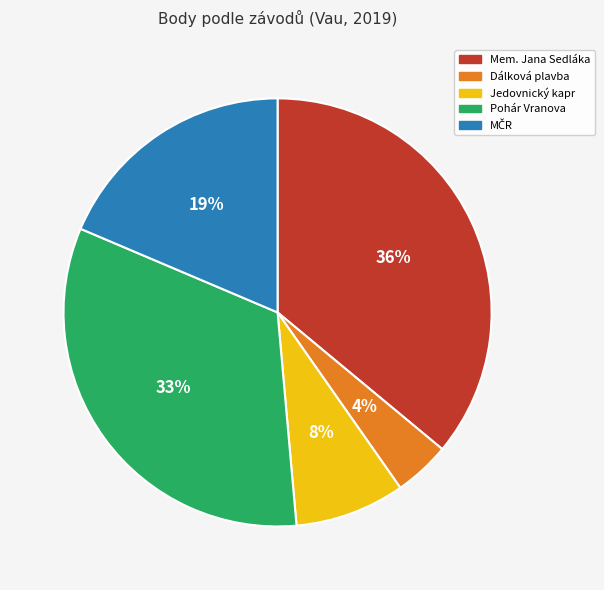

To the nearest percent, what is the difference between the largest and smallest slice percentages?

32%